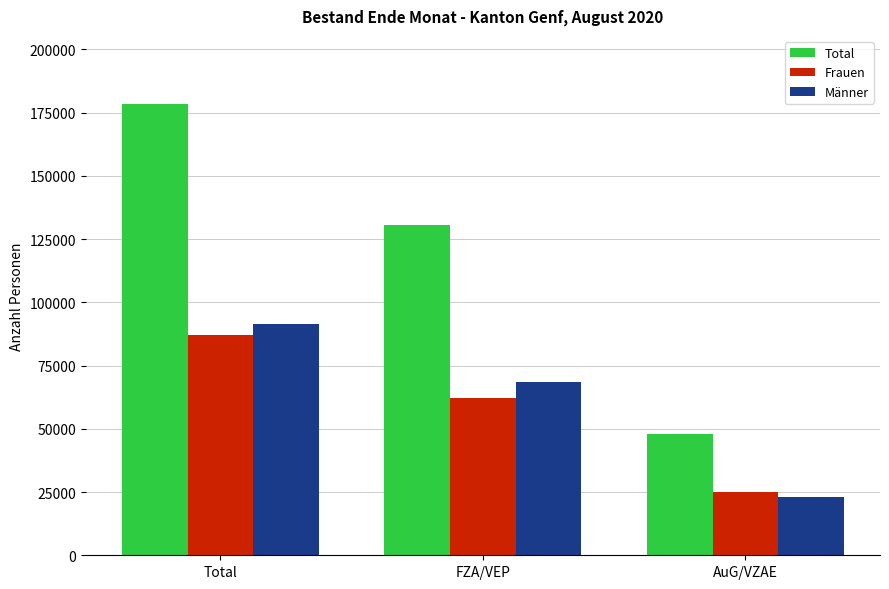

The value of Total at FZA/VEP is 130573. True or false?

True